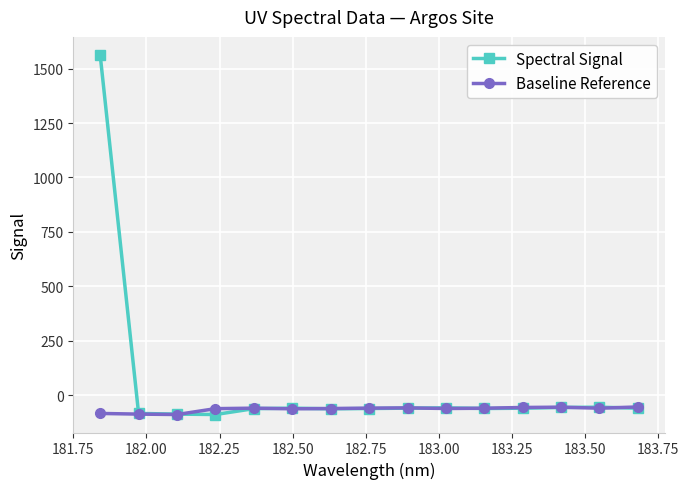

What is the value of the Spectral Signal point at the 1st from the left?

1563.2